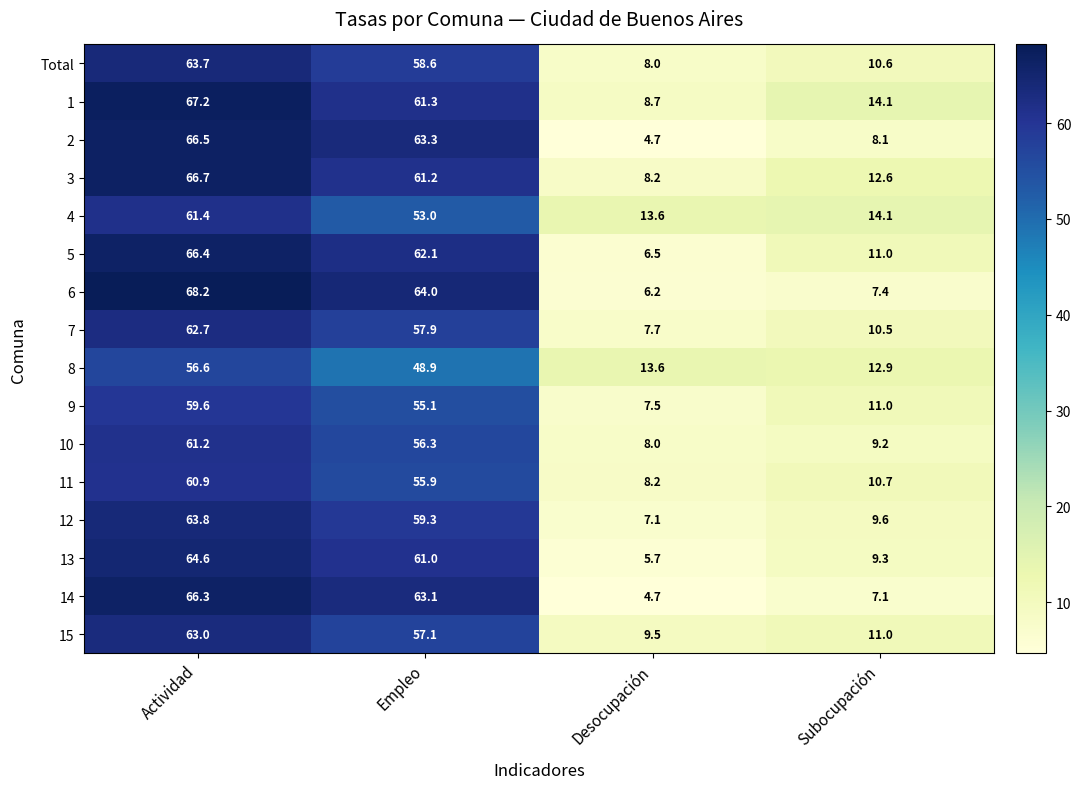

What is the maximum value shown in the chart?

68.2